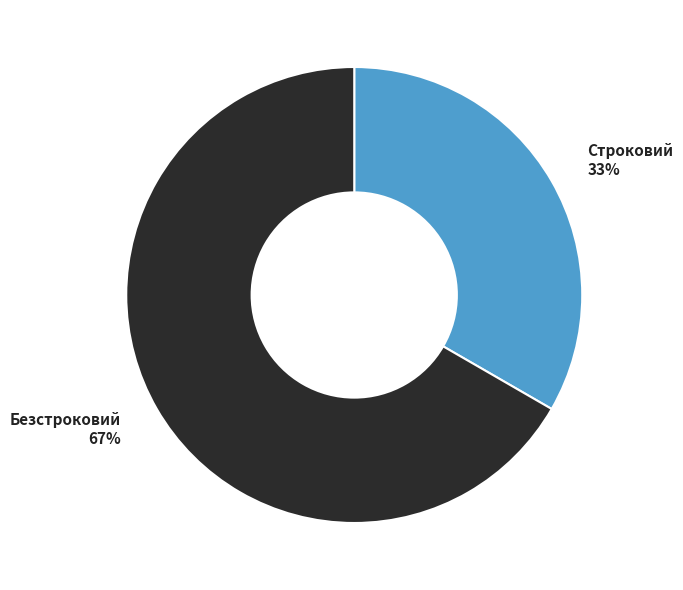

To the nearest percent, what is the combined percentage of Строковий and Безстроковий?

100%